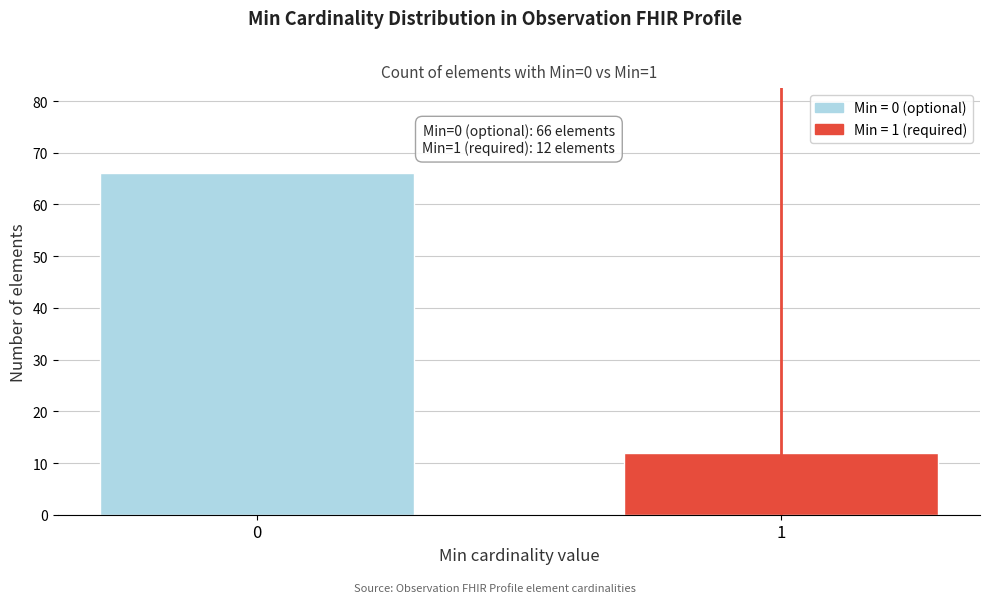

Reading right to left, extract all data points from this chart.

1=12	0=66